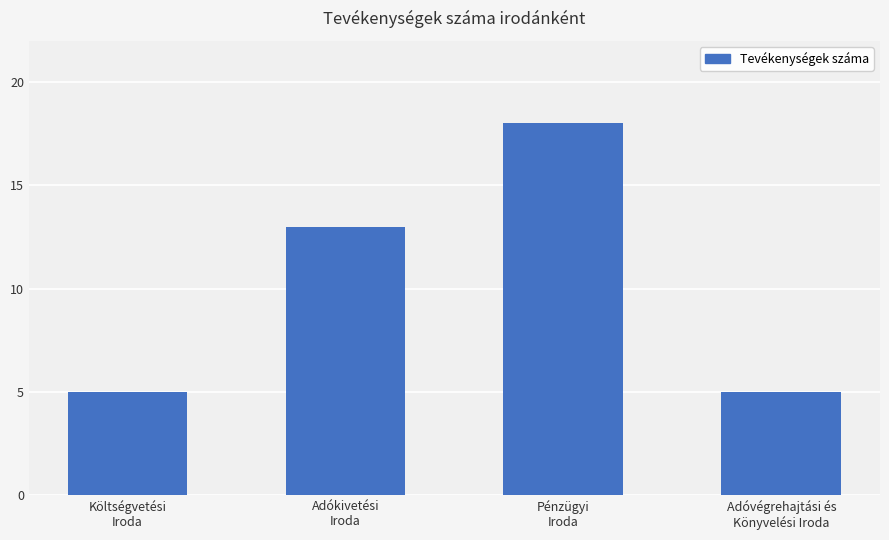

The chart shows a value of 22 at Adókivetési
Iroda. True or false?

False